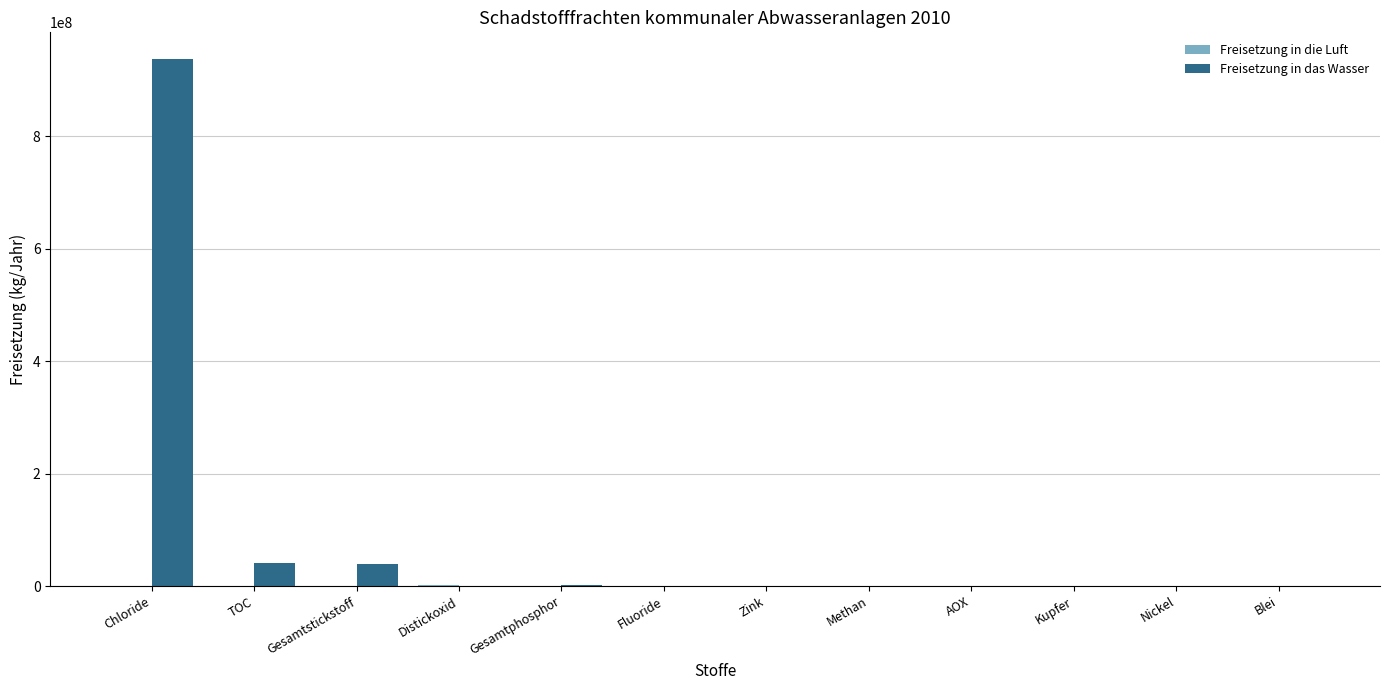

Between Chloride and Methan, which series saw the biggest shift?

Freisetzung in das Wasser